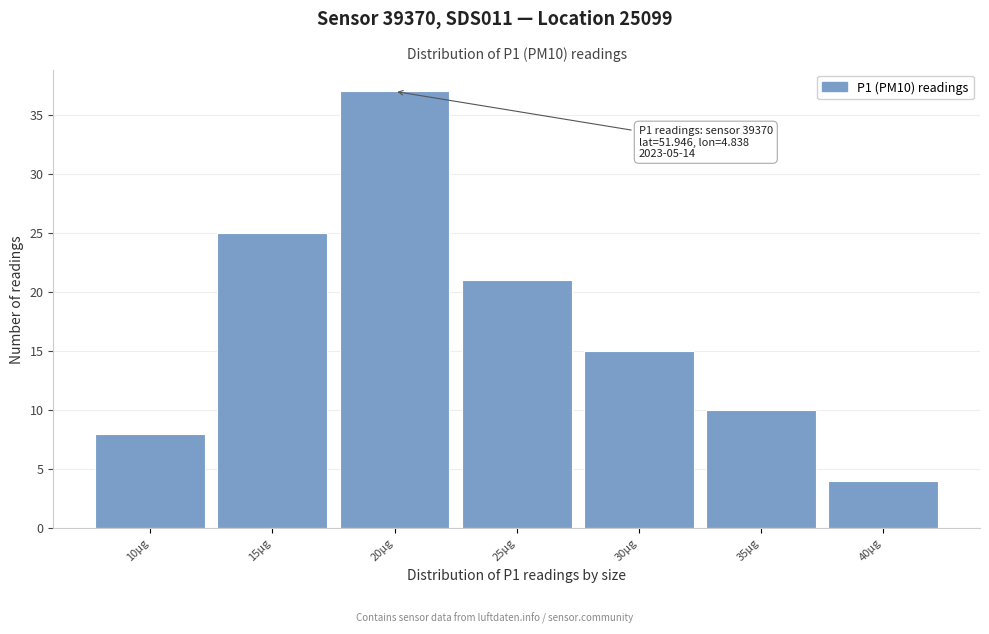

Reading left to right, list all the values displayed in this chart.

10µg=8	15µg=25	20µg=37	25µg=21	30µg=15	35µg=10	40µg=4